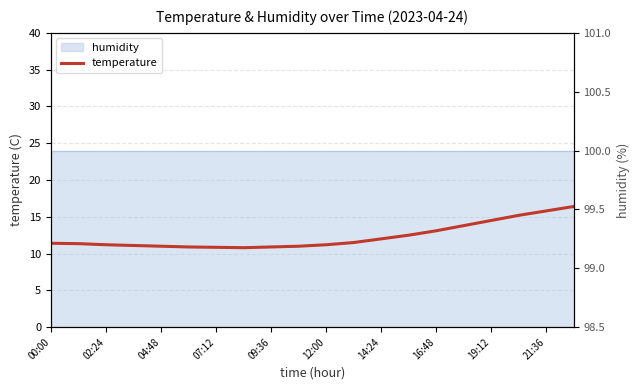

What is the difference between the highest and lowest values at 04:48?

88.9